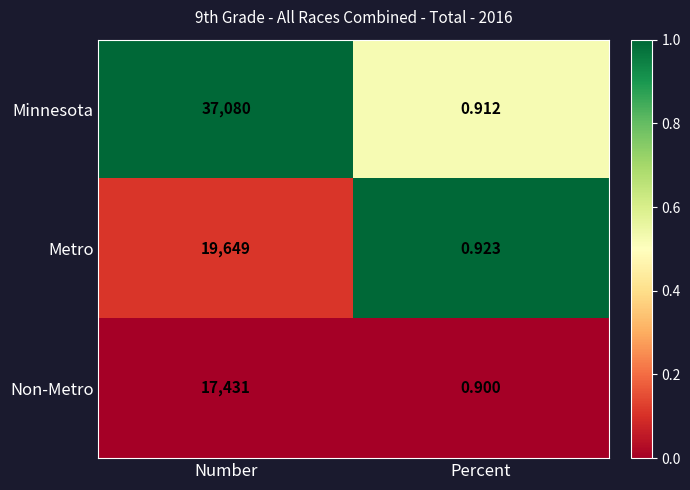

Between Number and Percent, which series saw the biggest shift?

Minnesota